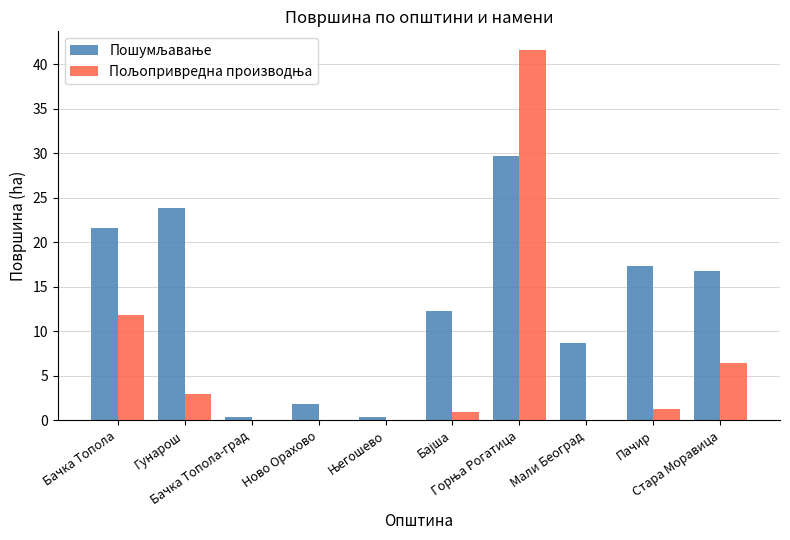

What is the average value of the Пошумљавање series?

13.3